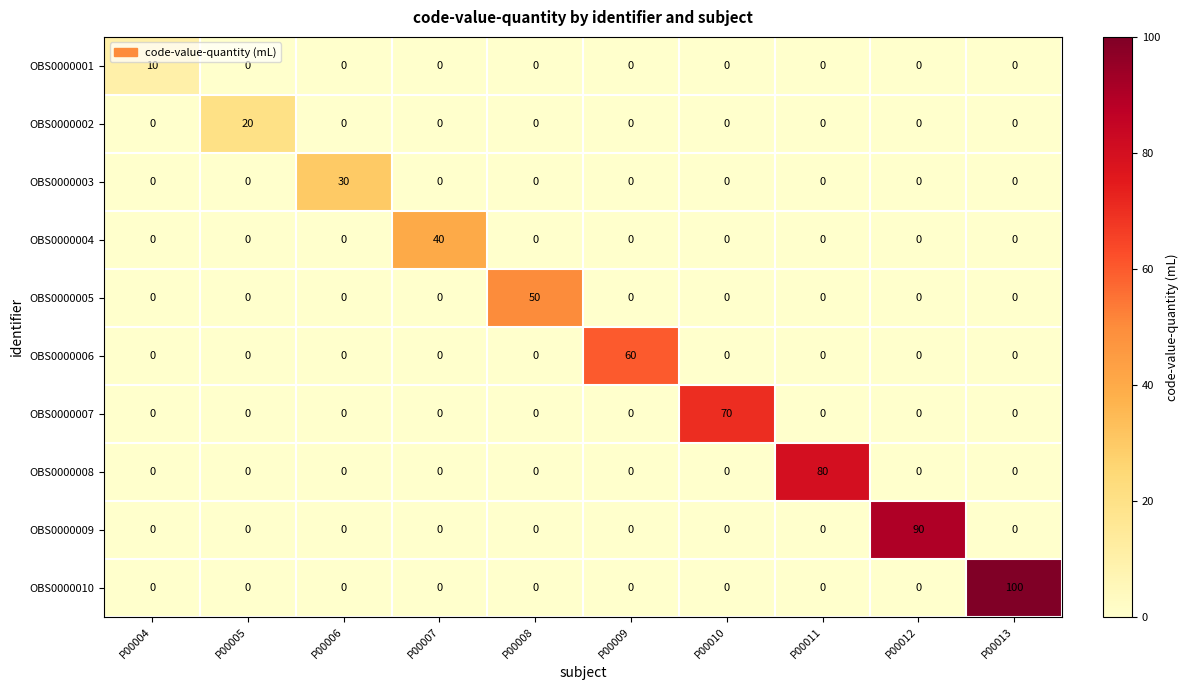

How many categories are shown in the chart?

10